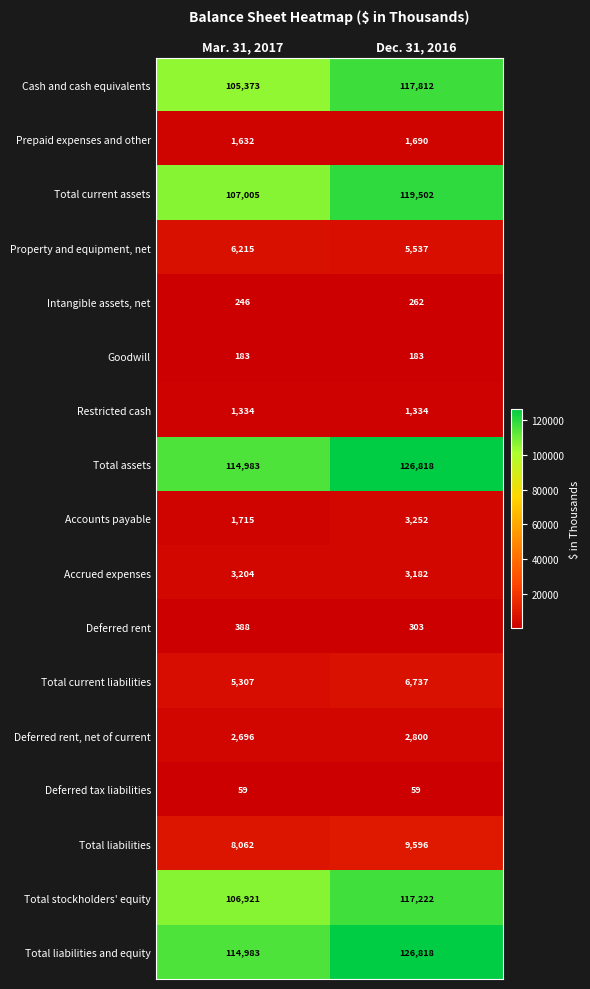

Between Mar. 31, 2017 and Dec. 31, 2016, which series saw the biggest shift?

Total current assets